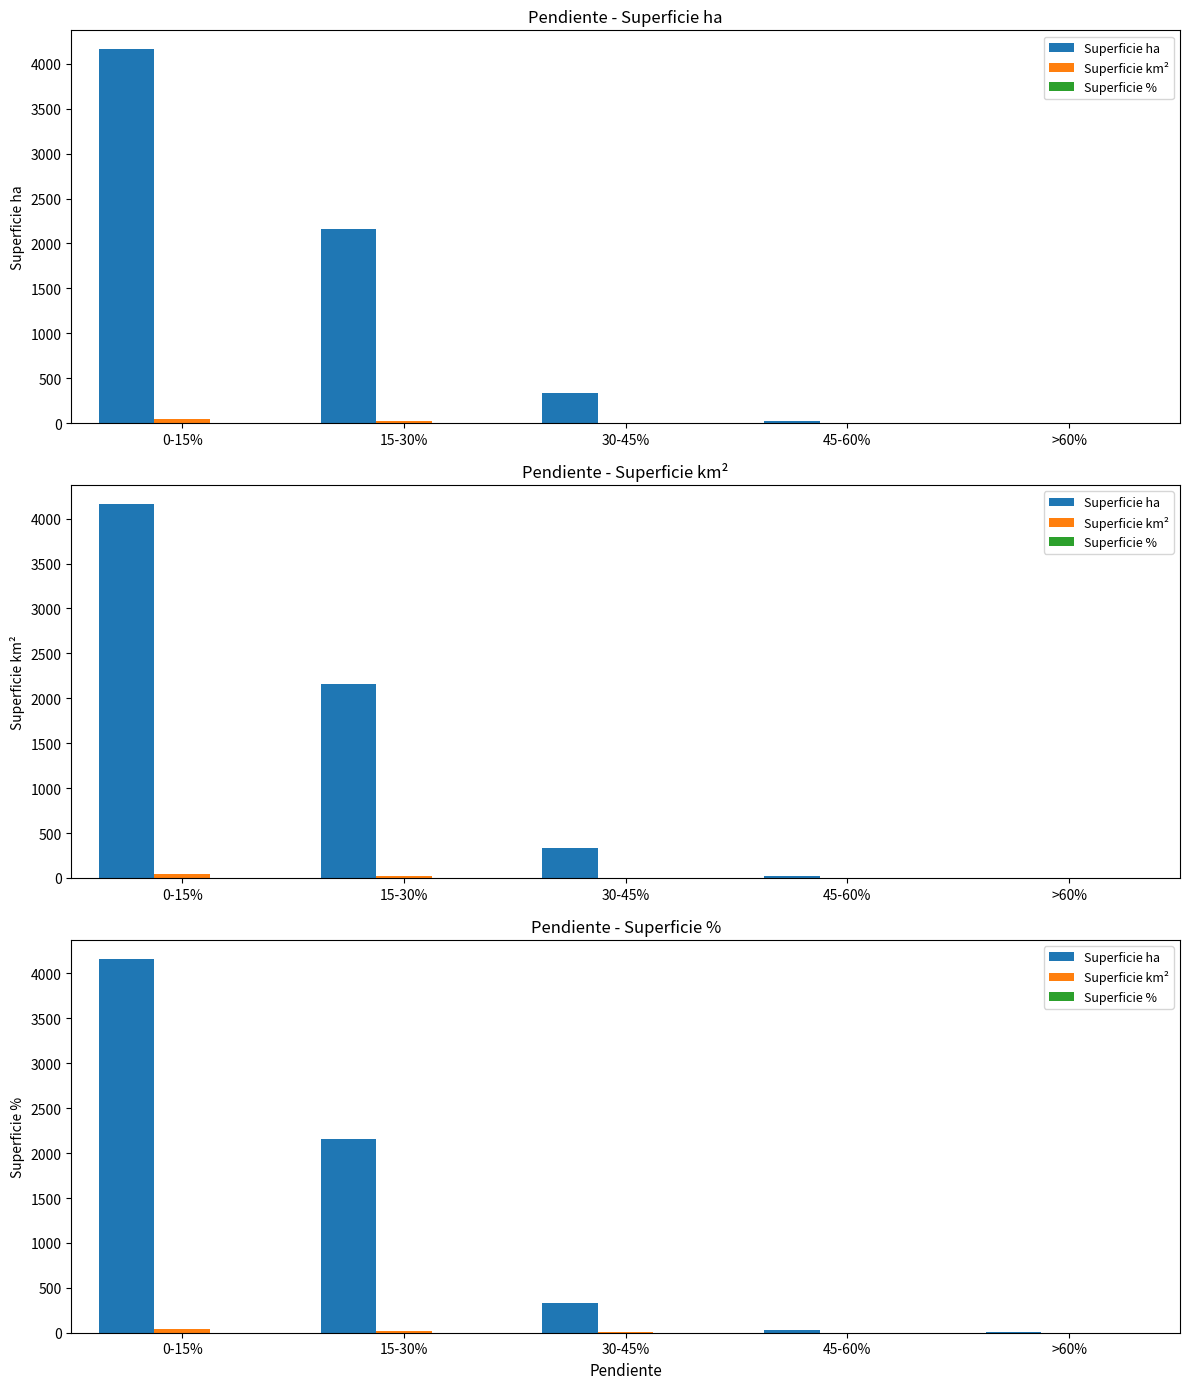

What is the label of the 3rd bar from the right?

30-45%